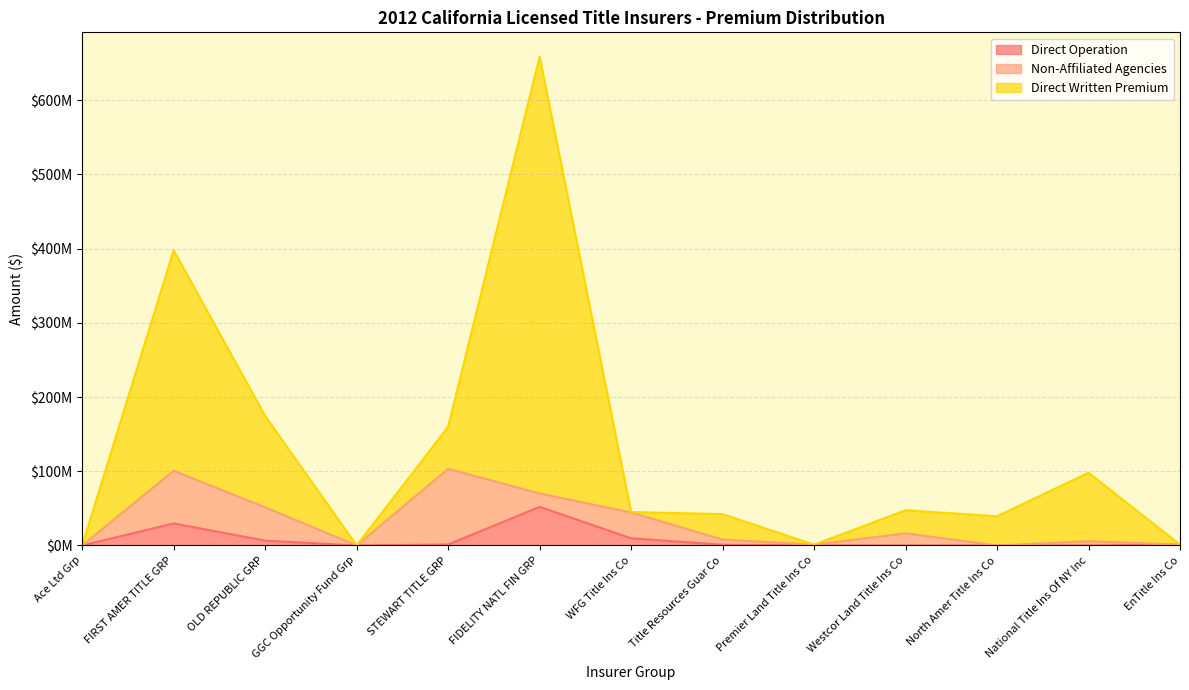

What are all the series names shown in the legend?

Direct Operation, Non-Affiliated Agencies, Direct Written Premium